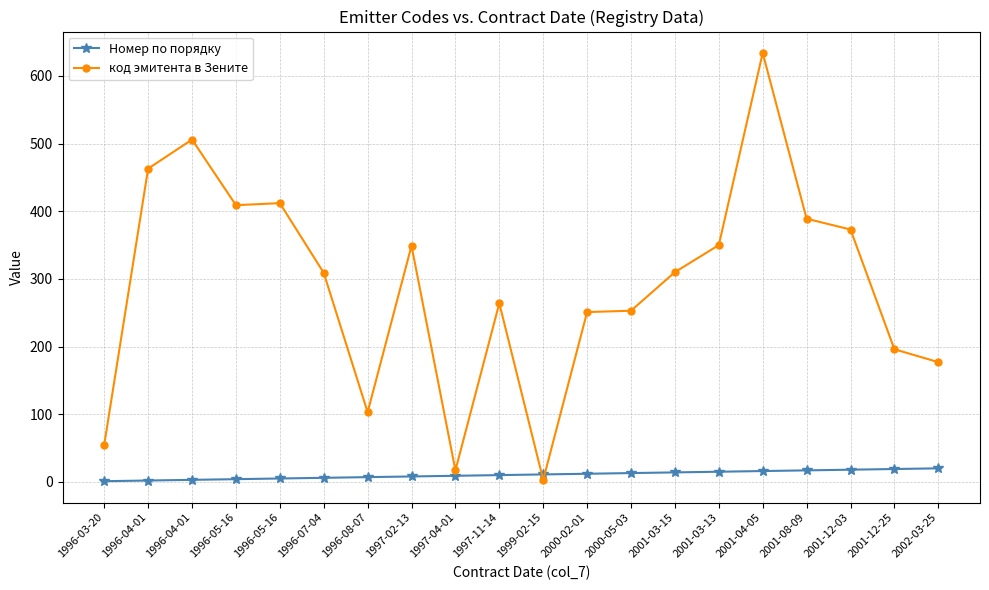

What is the label of the 5th point from the left?

1996-05-16